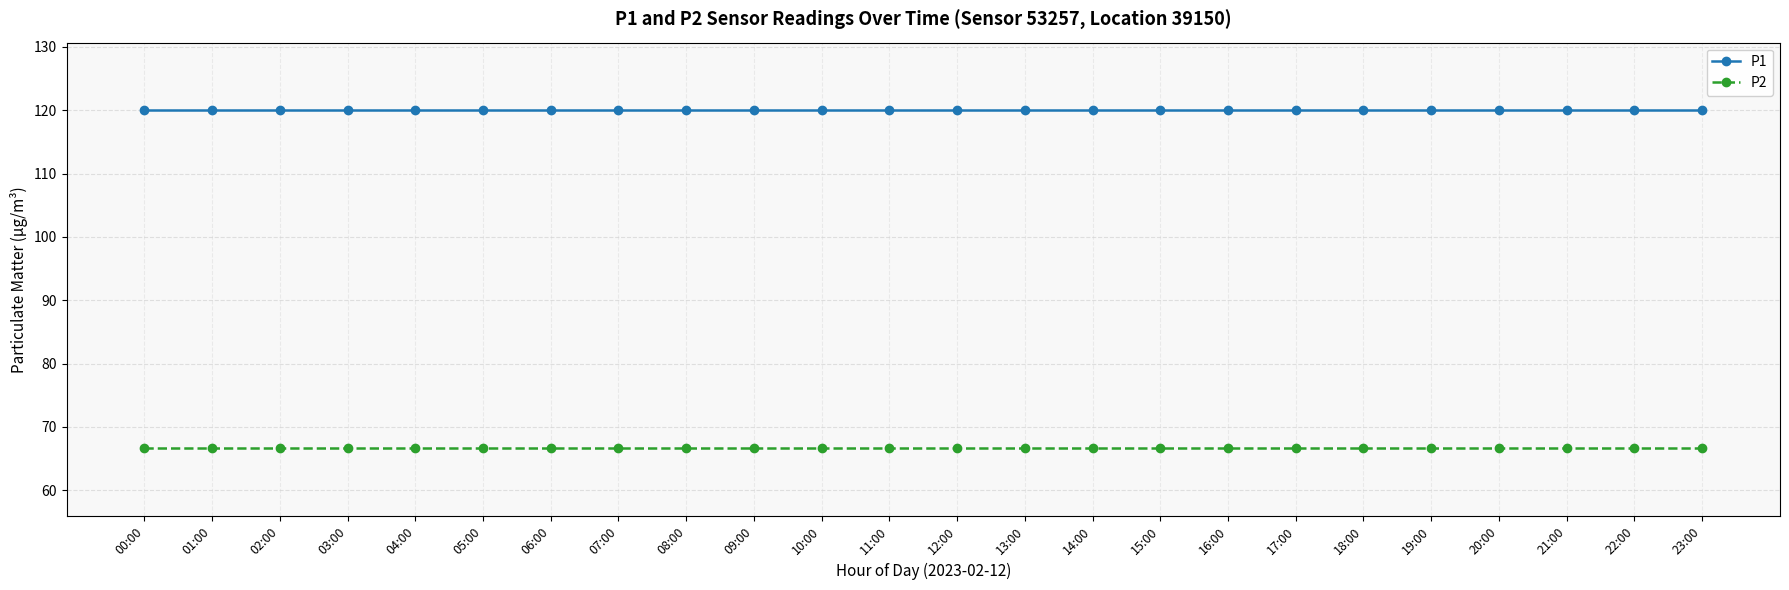

What is the highest value of the P2 series?

66.6